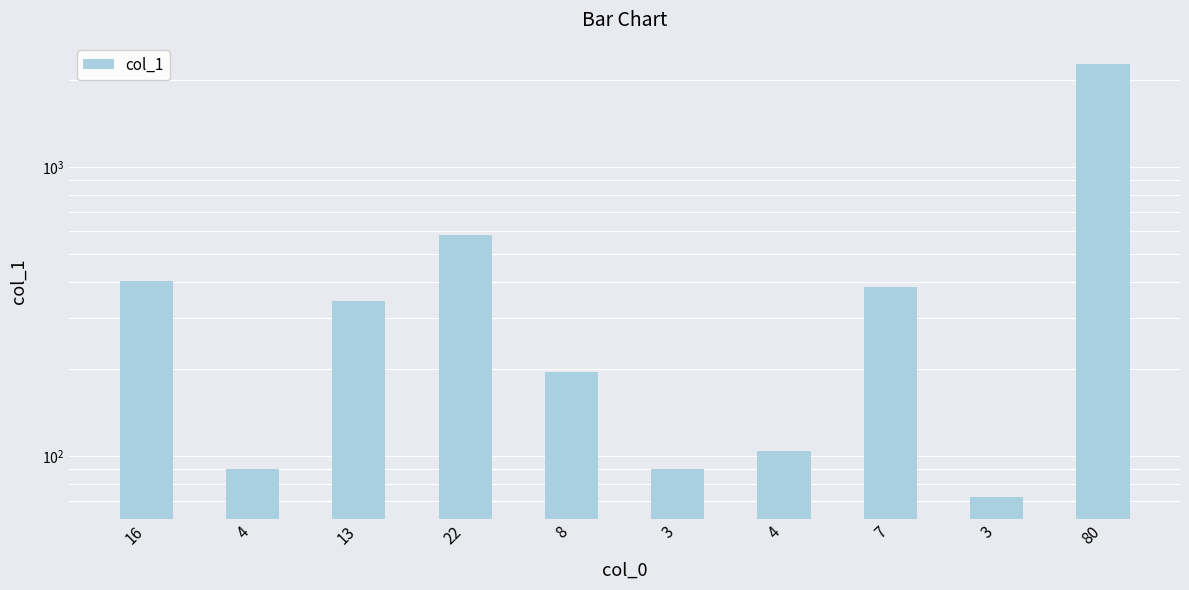

What is the difference between the maximum and minimum values?

2192